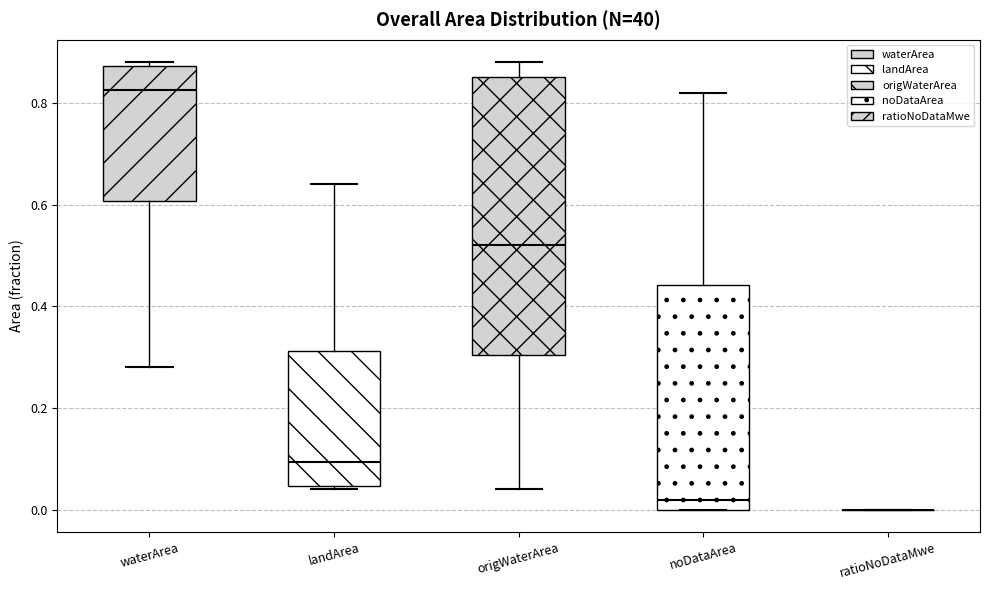

Which box is the tallest, from its lower edge to its upper edge?

origWaterArea